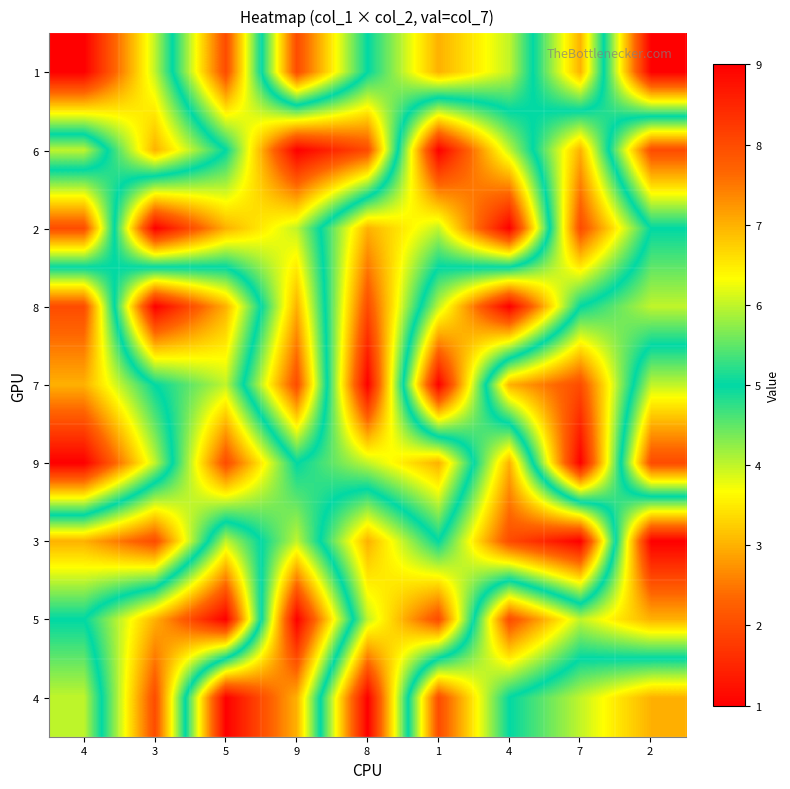

Reading left to right, list all the values displayed in this chart.

1: 4=1	3=4	5=8	9=2	8=5	1=7	4=6	7=3	2=9
6: 4=6	3=3	5=5	9=9	8=8	1=1	4=4	7=7	2=2
2: 4=2	3=9	5=7	9=6	8=3	1=4	4=1	7=8	2=5
8: 4=8	3=1	5=3	9=7	8=2	1=6	4=9	7=5	2=4
7: 4=7	3=5	5=4	9=8	8=1	1=9	4=3	7=2	2=6
9: 4=9	3=6	5=2	9=5	8=4	1=3	4=7	7=1	2=8
3: 4=3	3=2	5=6	9=4	8=7	1=5	4=8	7=9	2=1
5: 4=5	3=7	5=9	9=1	8=6	1=8	4=2	7=4	2=3
4: 4=4	3=8	5=1	9=3	8=9	1=2	4=5	7=6	2=7